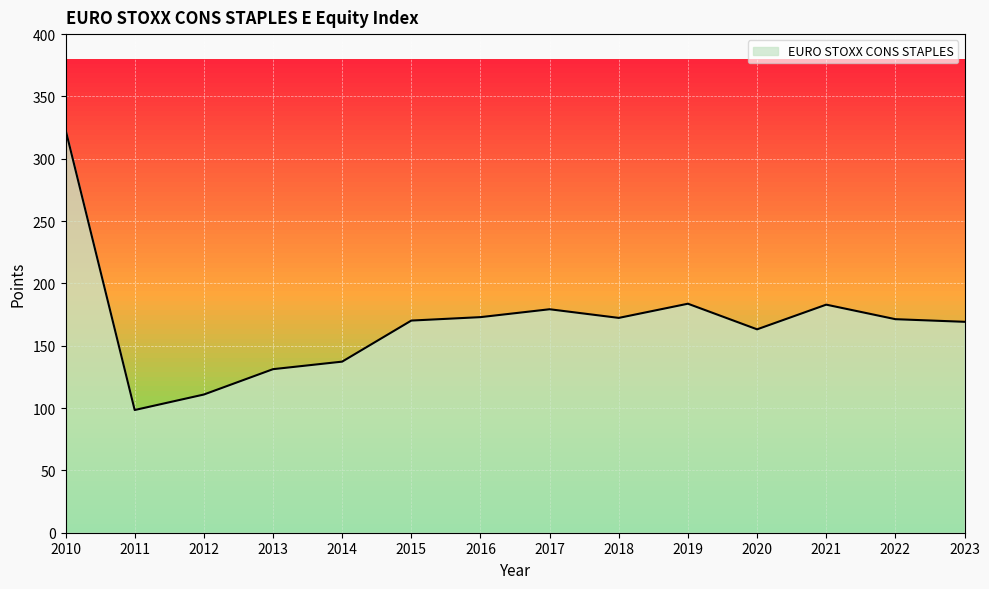

The value at 2017 is 54.5. True or false?

False